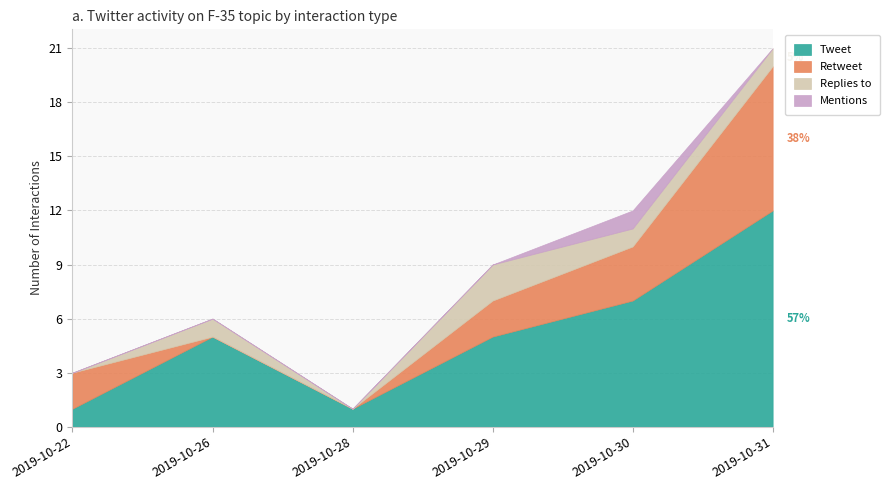

How many intersections are there between Replies to and Retweet?

1